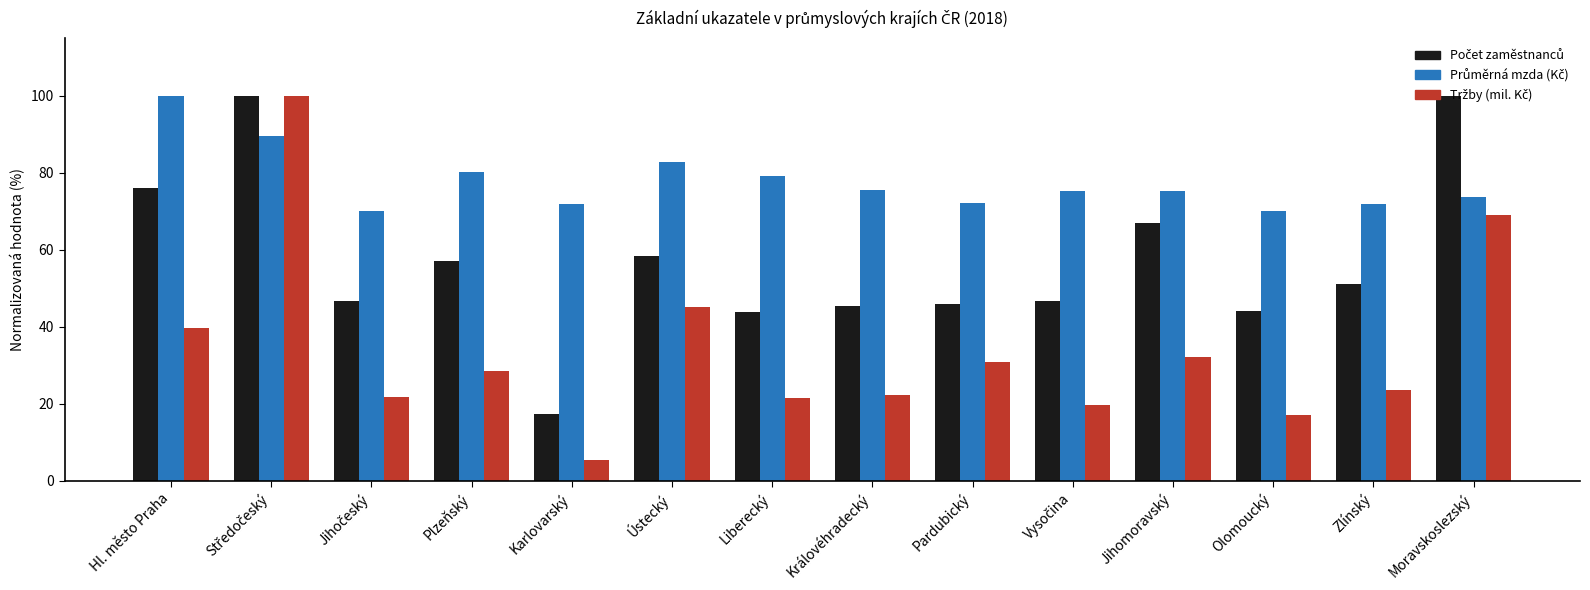

What is the greatest value displayed?

100.0